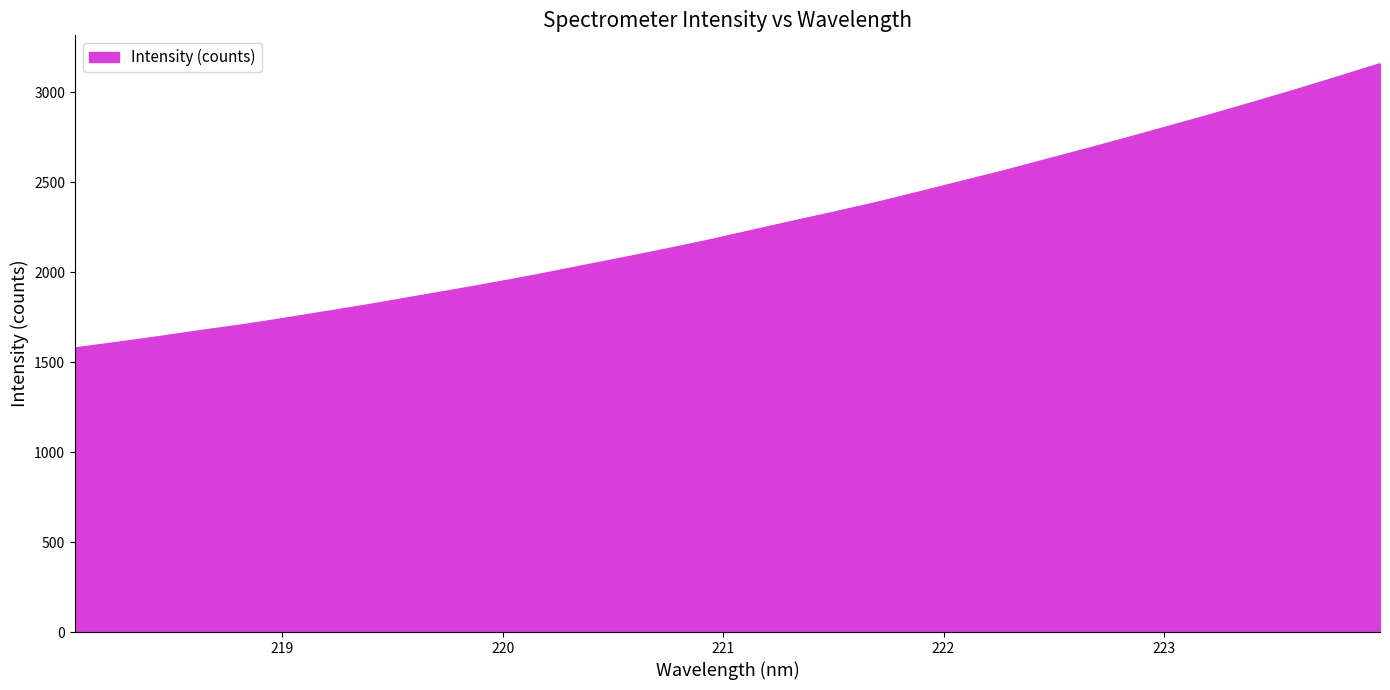

What is the difference between the maximum and minimum values?

1579.9